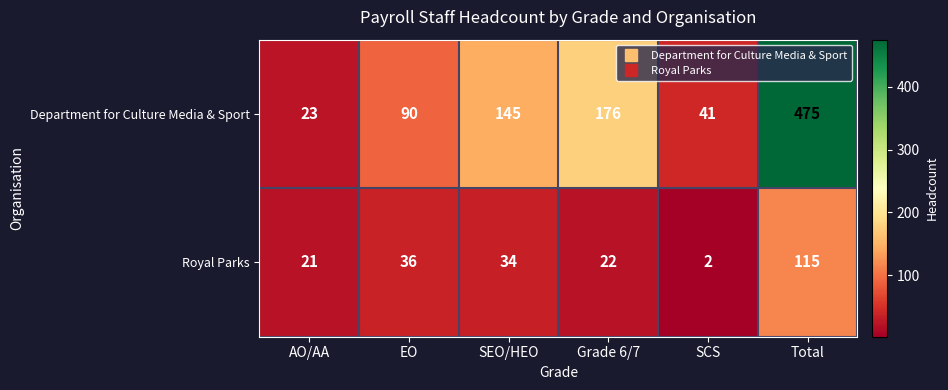

Is it true that Department for Culture Media & Sport equals 691 at Total?

False